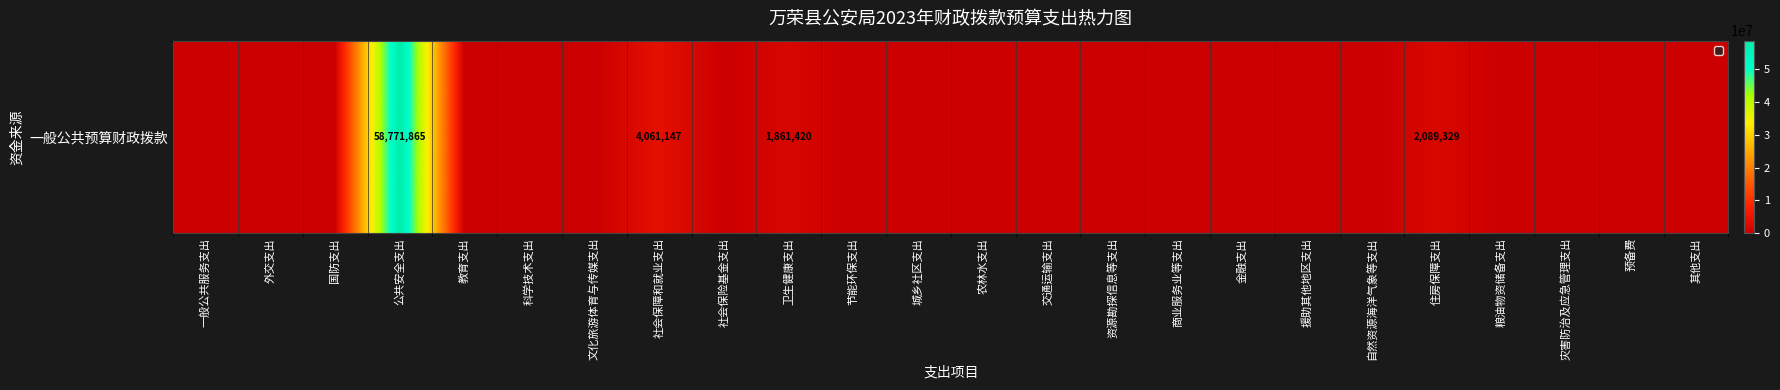

What is the difference between the second highest and second lowest values?

4061147